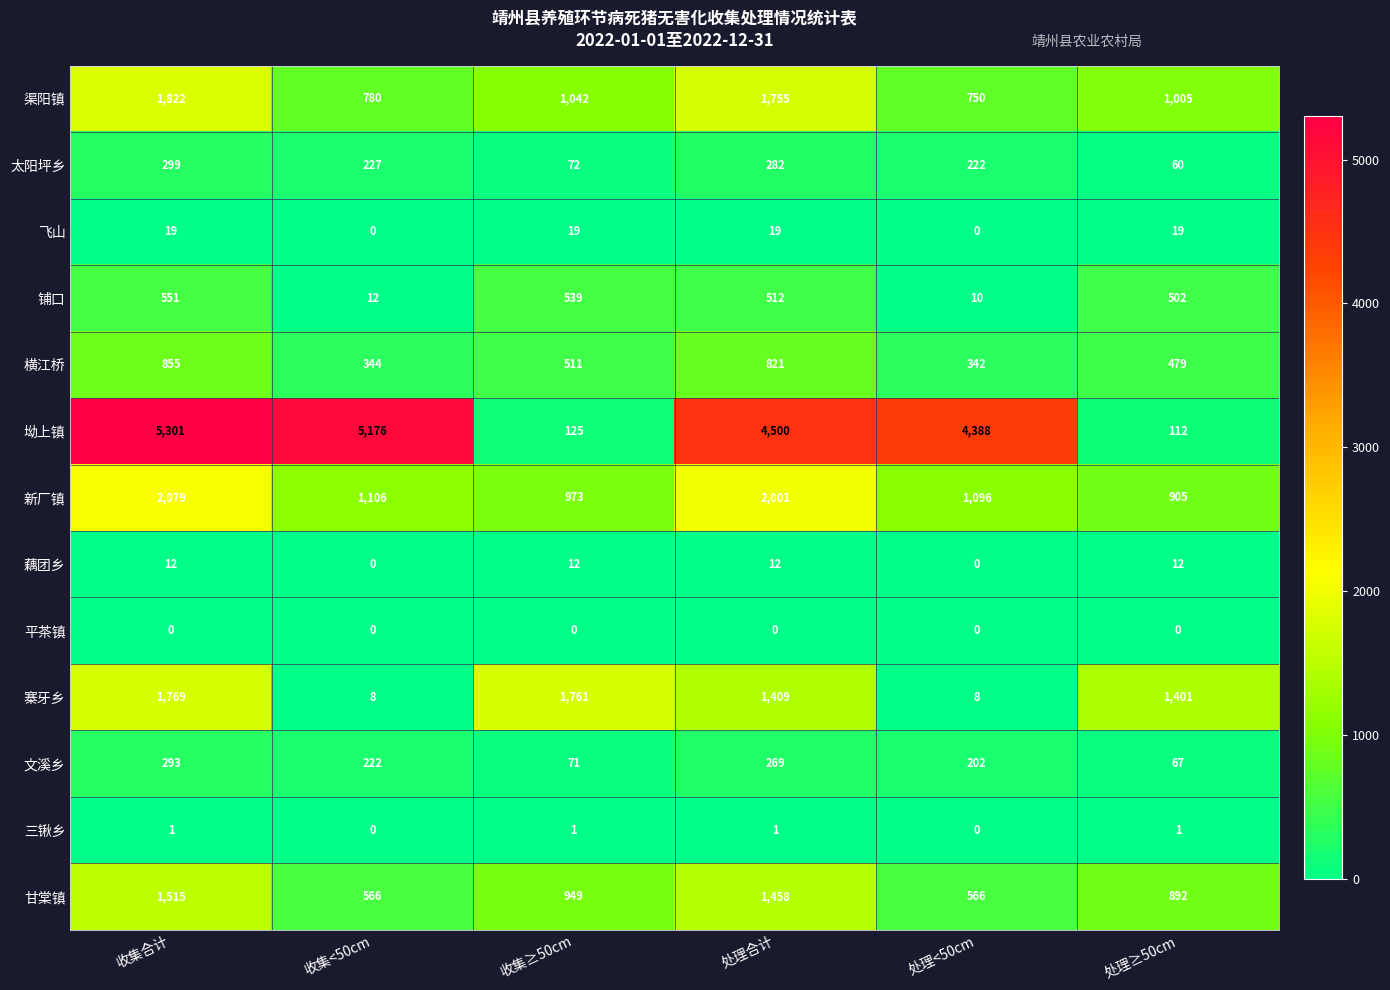

Between 收集<50cm and 收集≥50cm, which series saw the biggest shift?

坳上镇